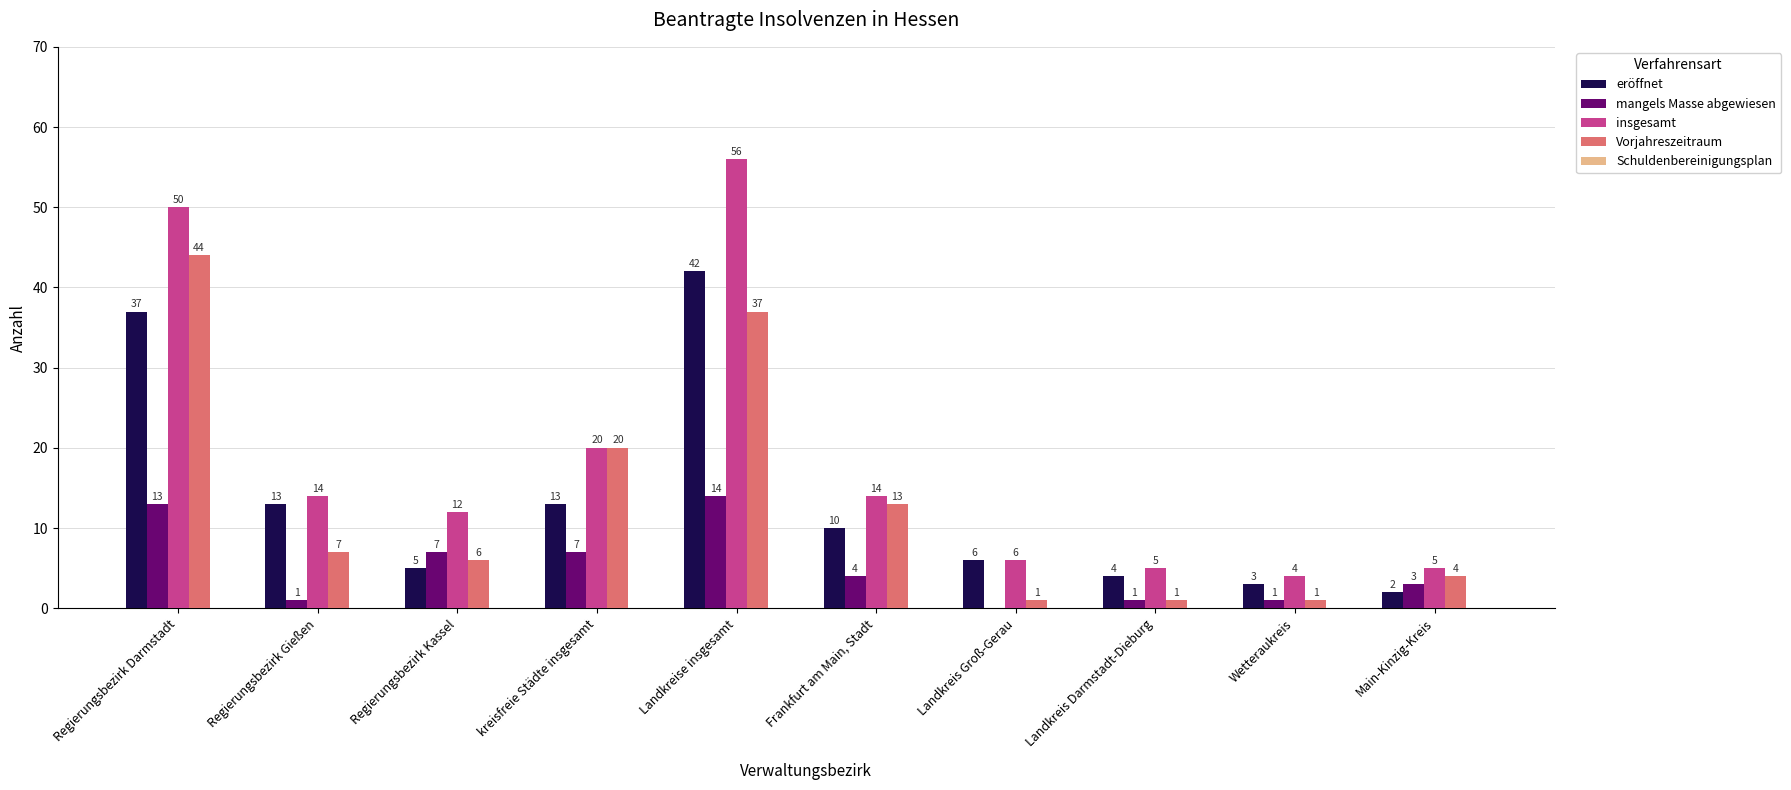

How many groups of bars are there?

10